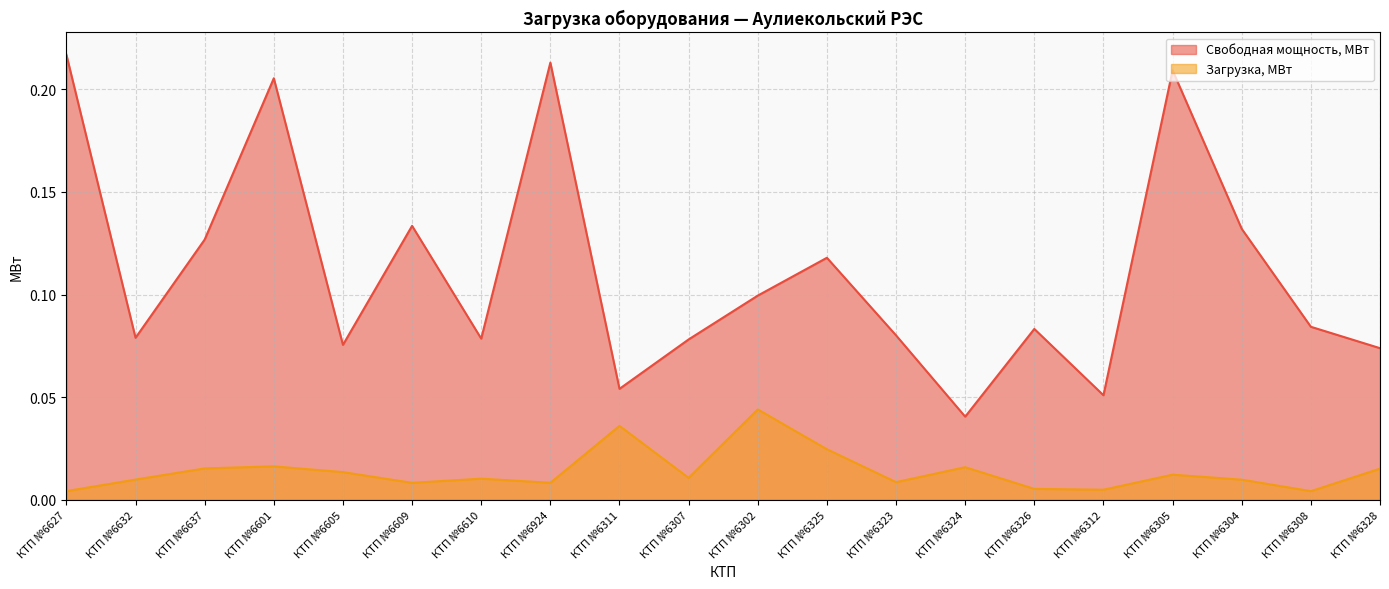

How many lines are shown in the chart?

2